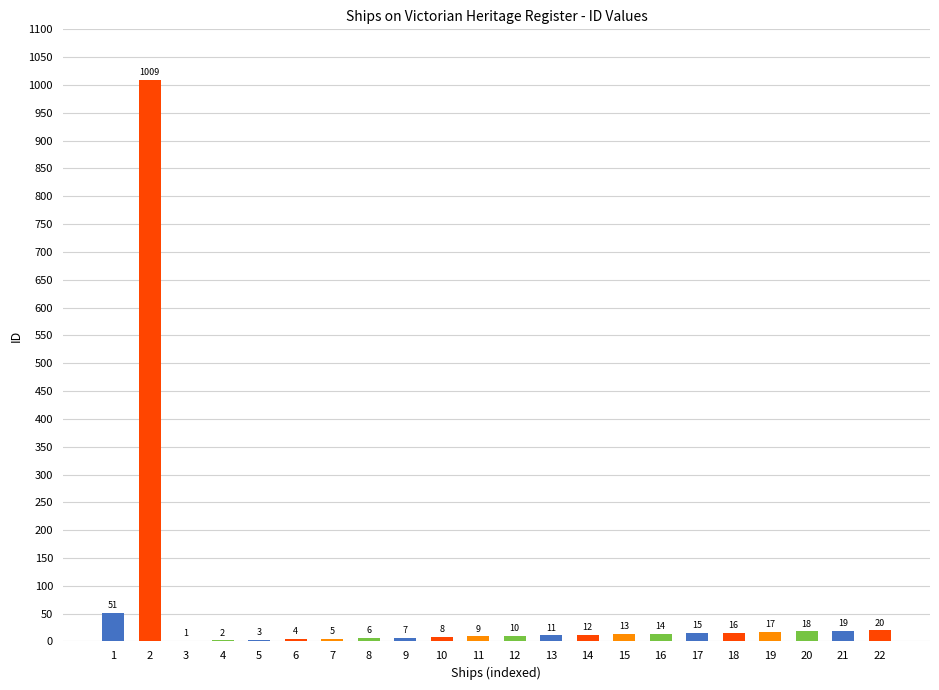

What is the maximum value shown in the chart?

1009